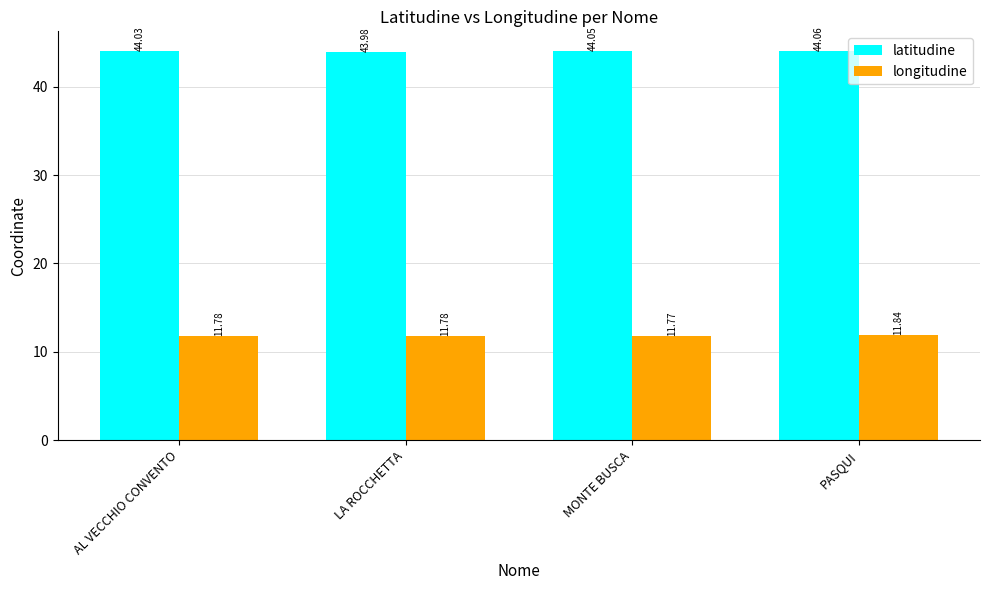

Where is longitudine nearest to the value 11?

MONTE BUSCA